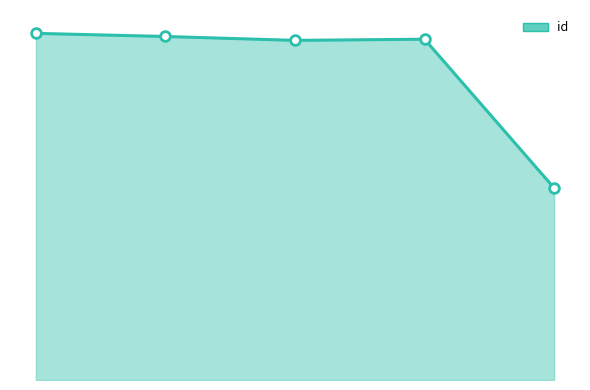

What is the smallest value displayed?

493